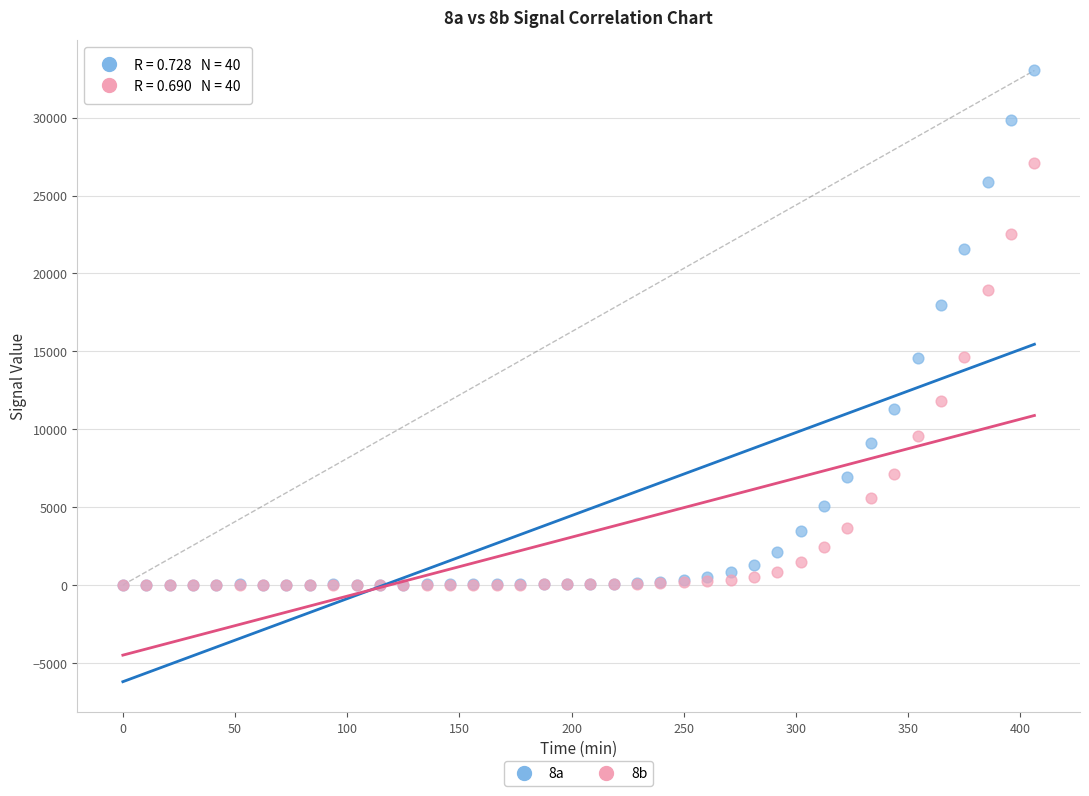

Which series has the widest spread of Y values?

8a